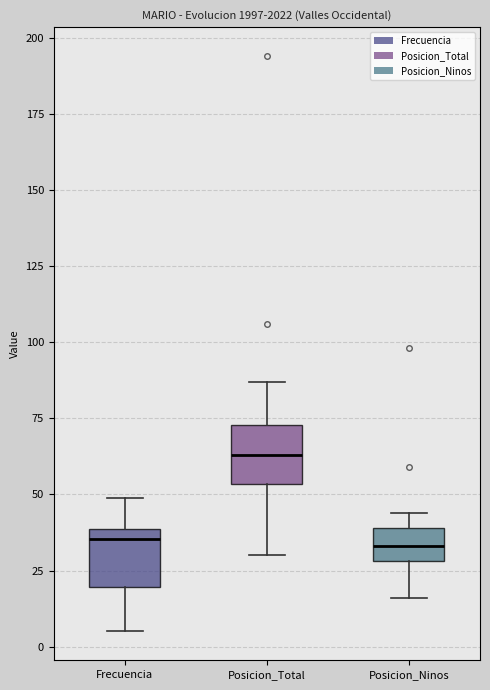

Reading left to right, transcribe this box plot: for each box, give where its median line is, the range the box spans, and where its two whiskers end, as read against the y-axis. The values are not printed on the chart, so give them approximately, as read against the axis.

Frecuencia: median 35, box 20 to 40, whiskers 5 to 50
Posicion_Total: median 65, box 55 to 75, whiskers 30 to 85
Posicion_Ninos: median 35, box 30 to 40, whiskers 15 to 45